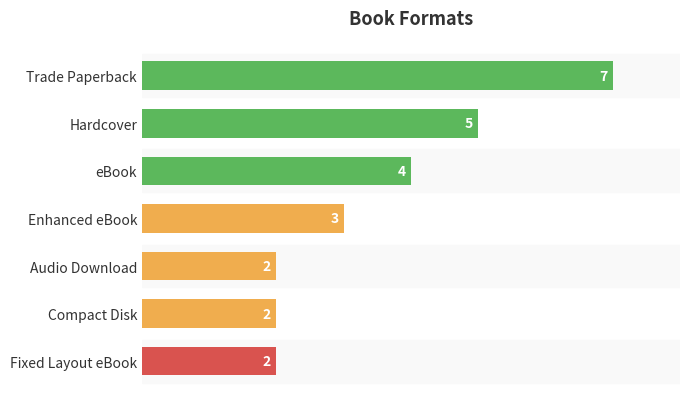

True or false: the data shows 7 at Trade Paperback.

True